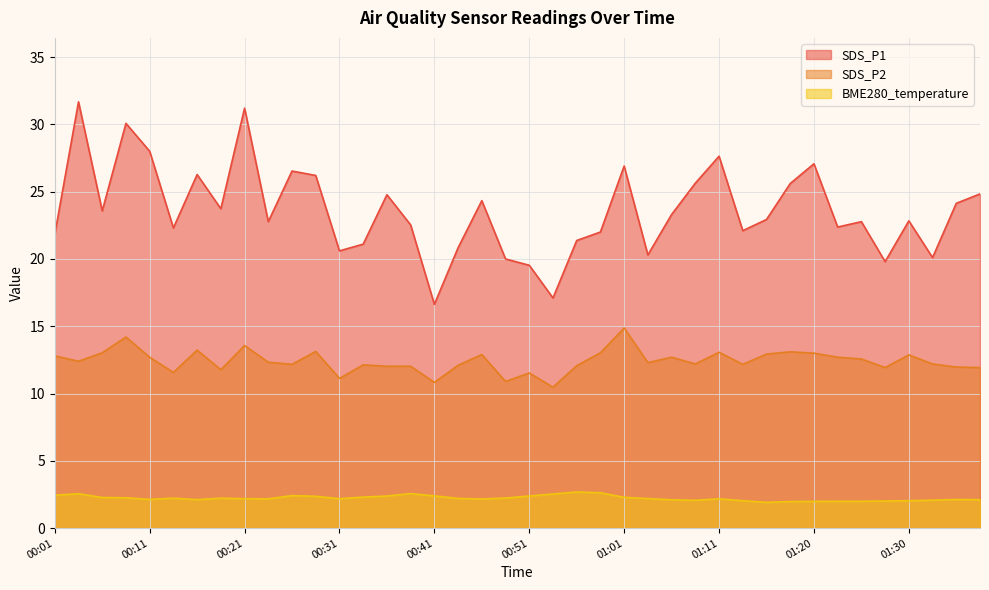

Where does the SDS_P1 series first go above 22?

00:04